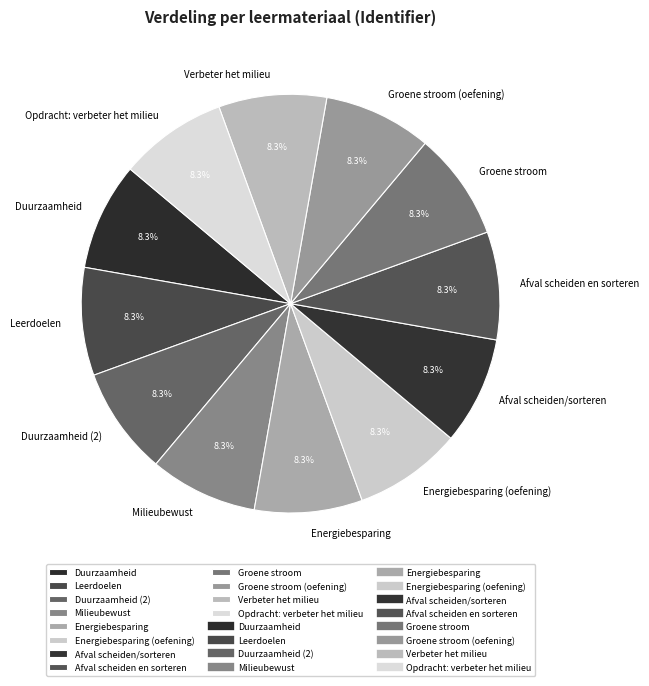

Do Energiebesparing (oefening) and Opdracht: verbeter het milieu together represent more than half of the pie?

No